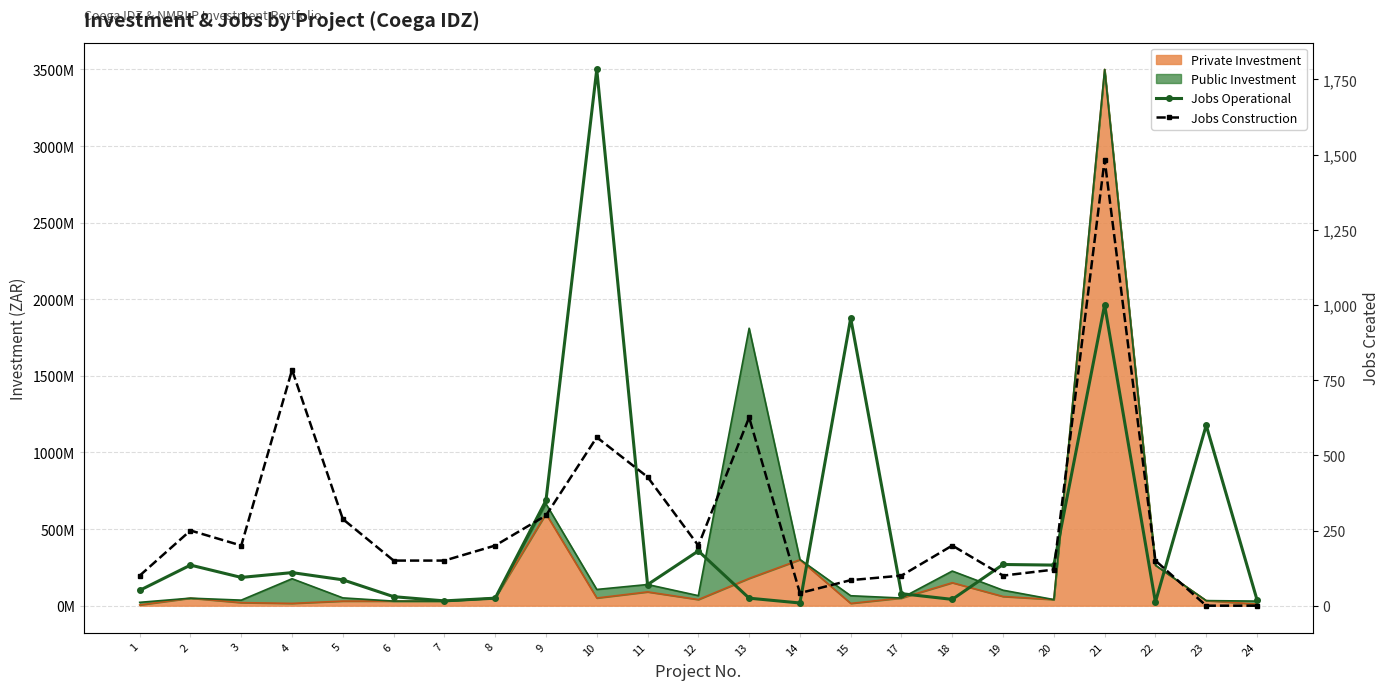

How many intersections are there between Jobs Construction and Jobs Operational?

7